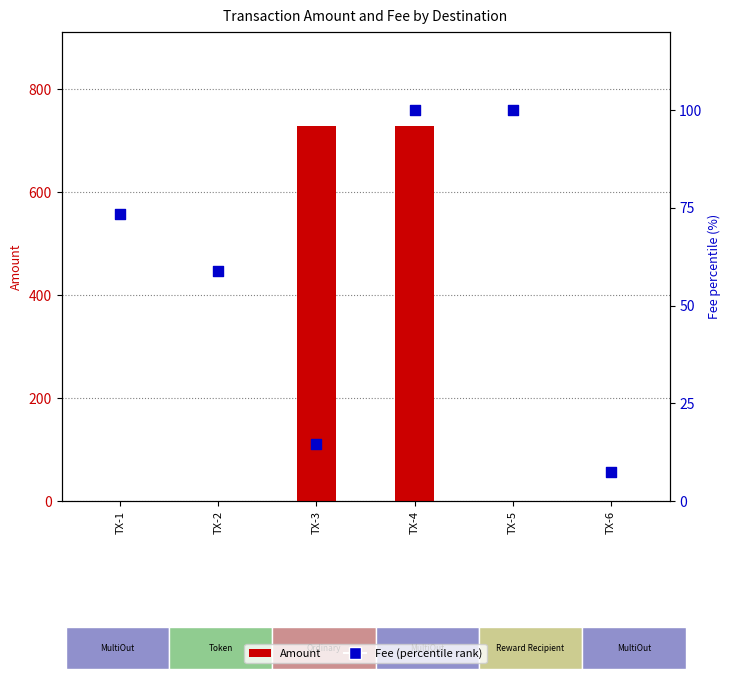

Which series has the largest Y range (max minus min)?

Amount